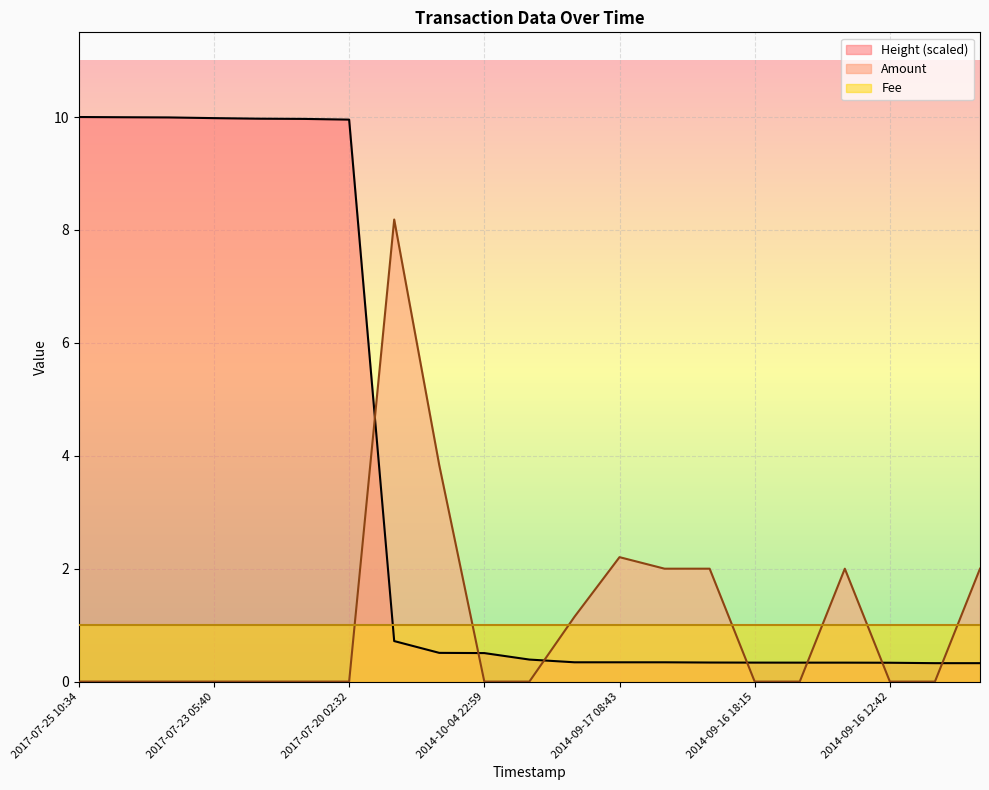

Is it true that Amount equals 0.7 at 2014-09-17 09:04?

False